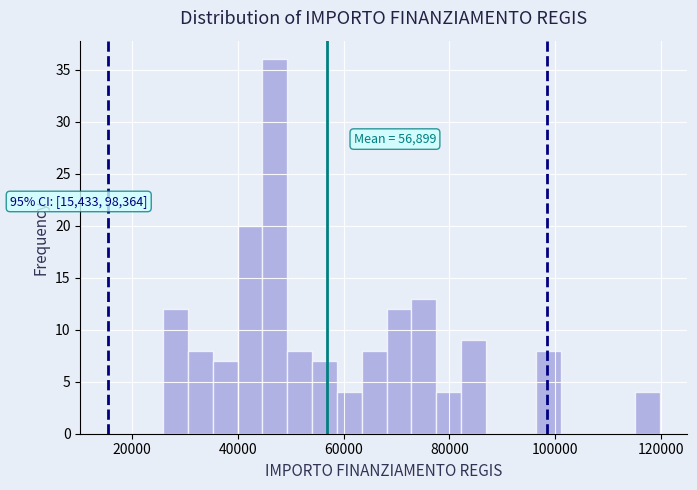

Around what value on the x-axis is the tallest bar? Give the approximate position of its centre, as read against the axis.

46000